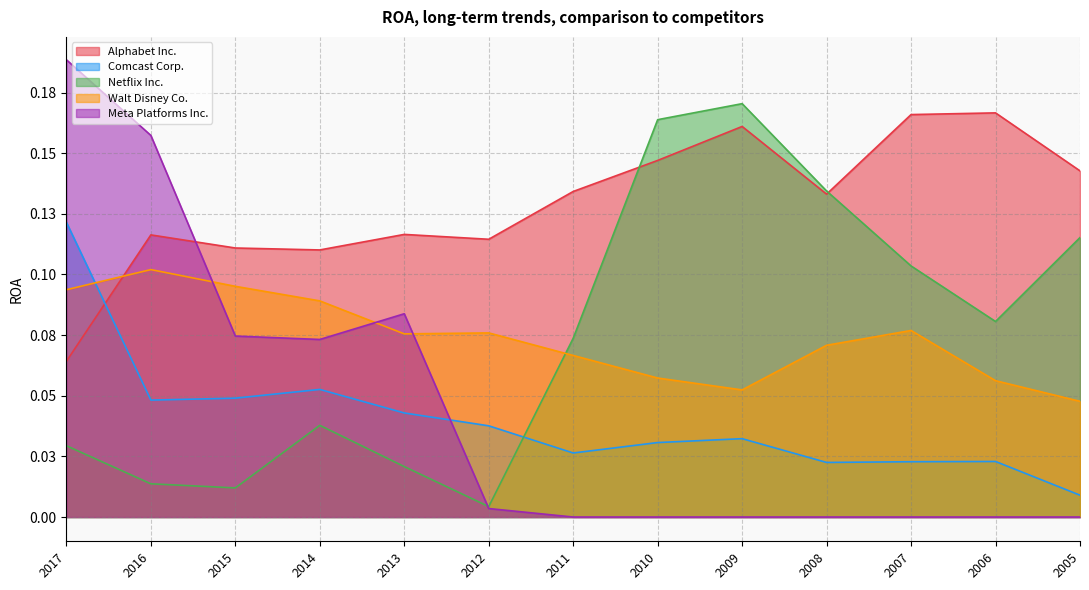

At which category is the sum across all series the highest?

2017